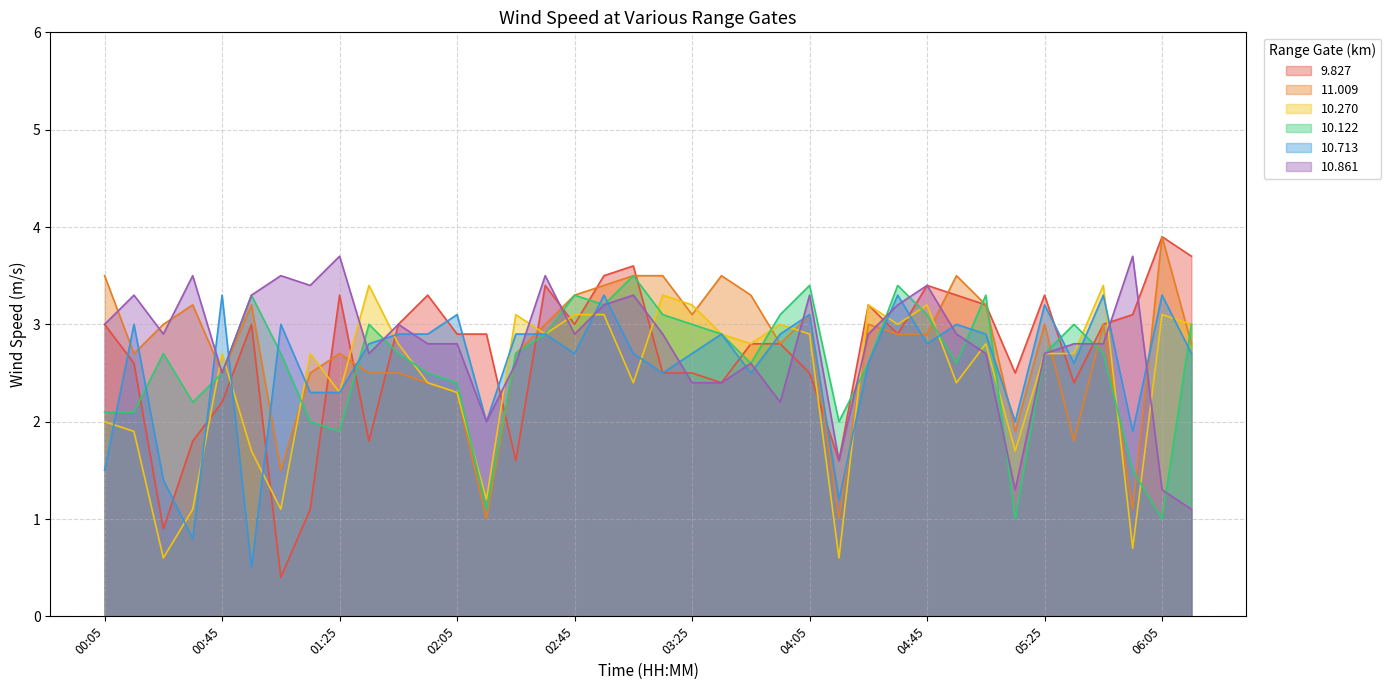

What is the highest value of the 11.009 series?

3.9